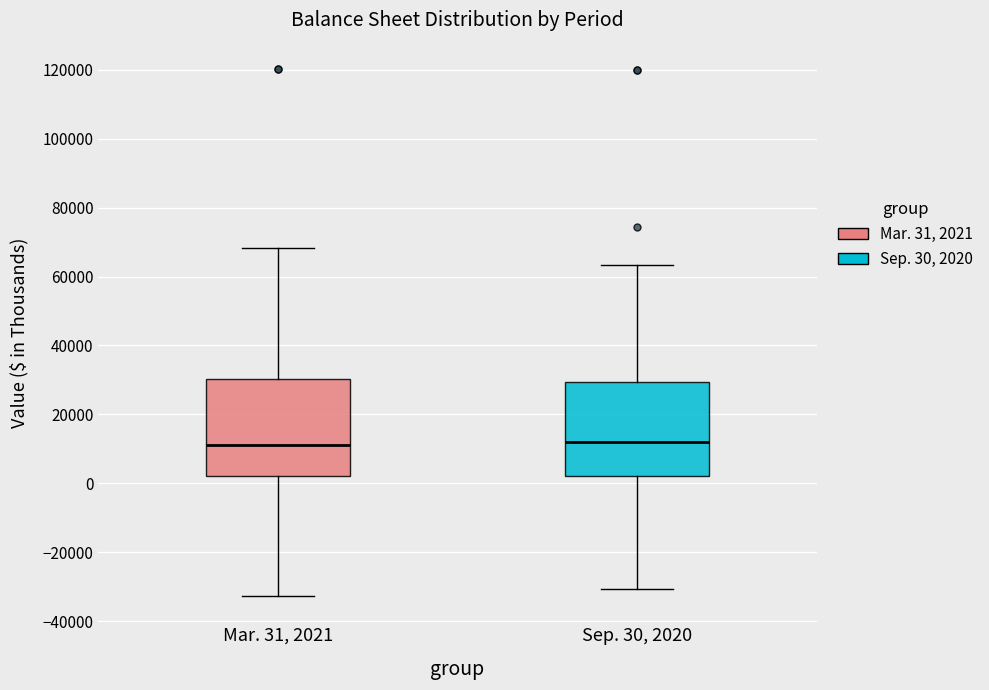

Where is the lower edge of the box for Sep. 30, 2020 on the y-axis? The values are not printed on the chart, so give them approximately, as read against the axis.

2000